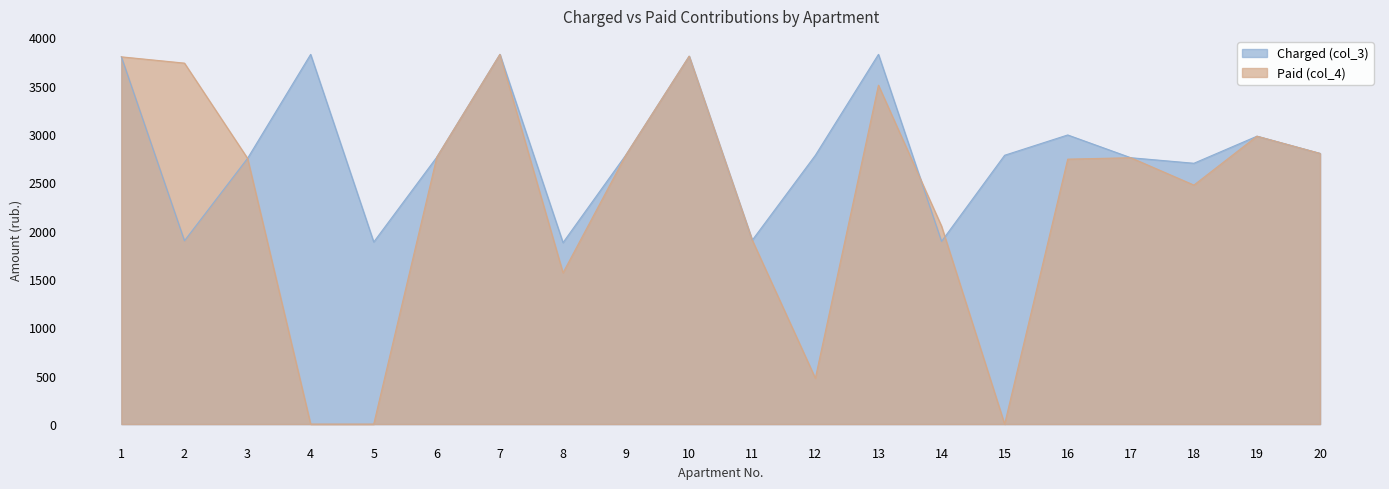

Is the value of Paid (col_4) at 11 greater than the value of Charged (col_3) at 4?

No